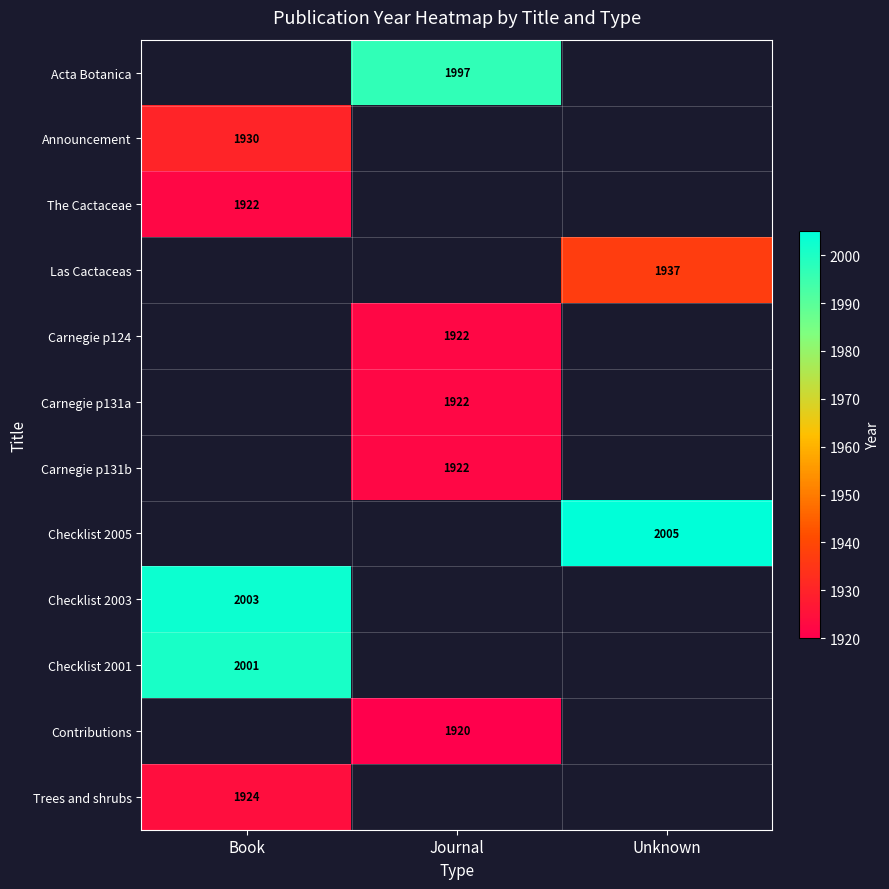

Which category has the highest value across all series?

Unknown